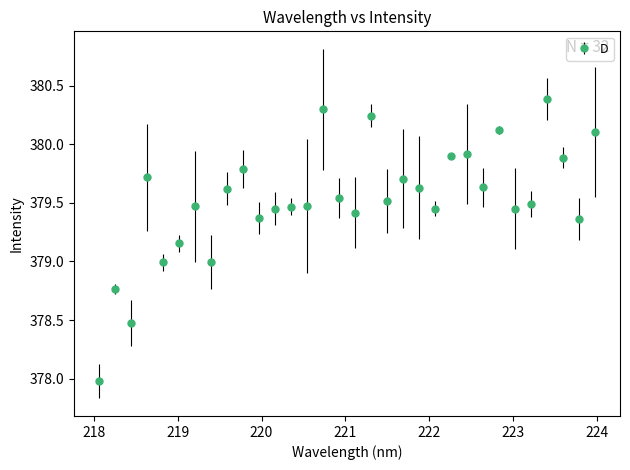

What is the sum of all values?

12144.8